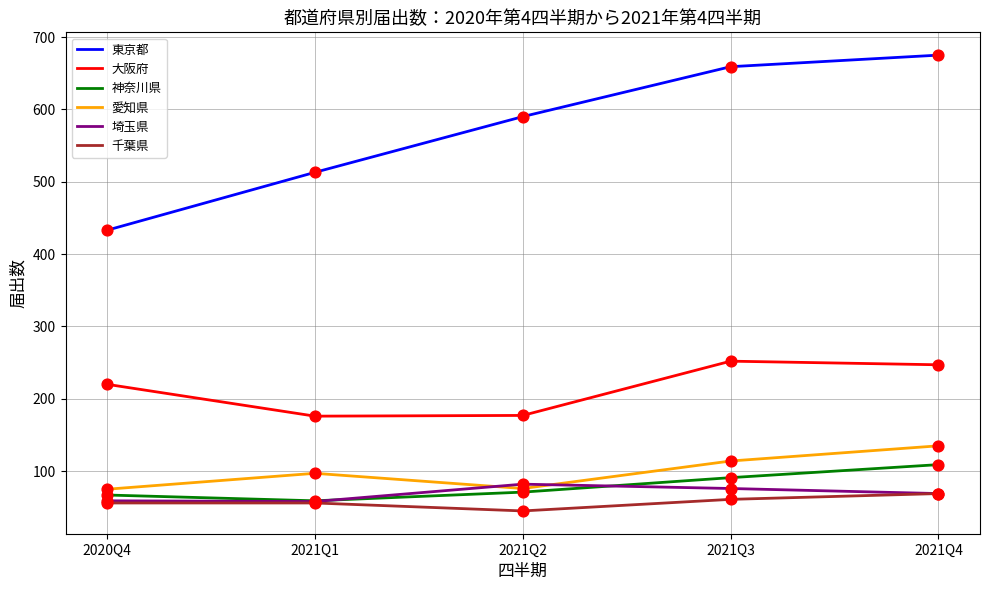

What are all the series names shown in the legend?

東京都, 大阪府, 神奈川県, 愛知県, 埼玉県, 千葉県